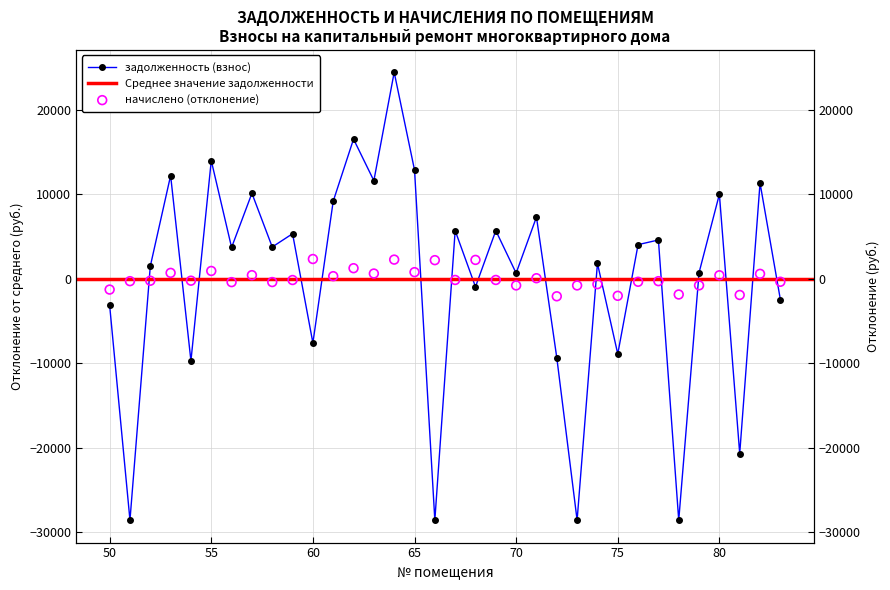

Which series has the widest spread of Y values?

задолженность (взнос)